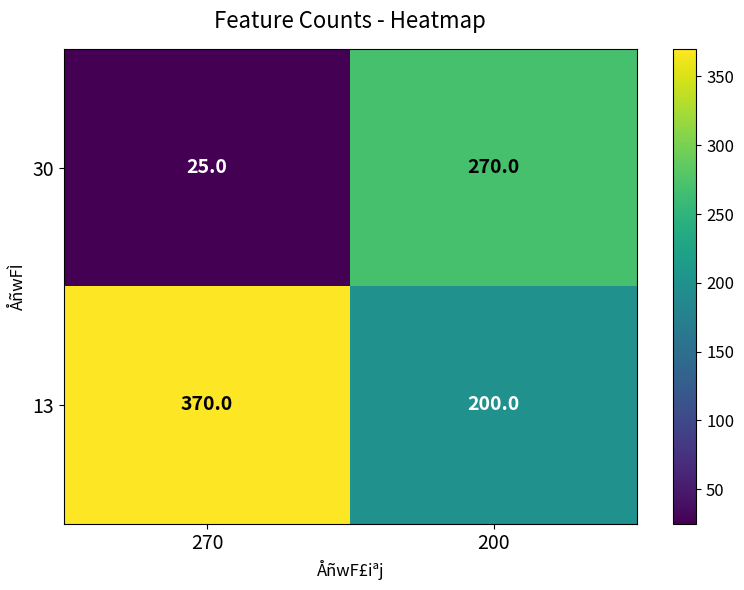

What is the difference between the highest and lowest values at 200?

70